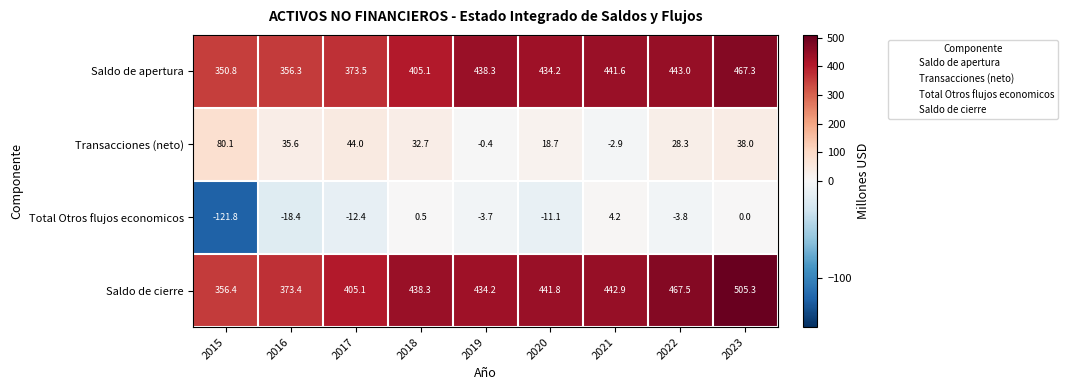

What is the difference between the second highest and minimum values in the Saldo de cierre series?

111.1